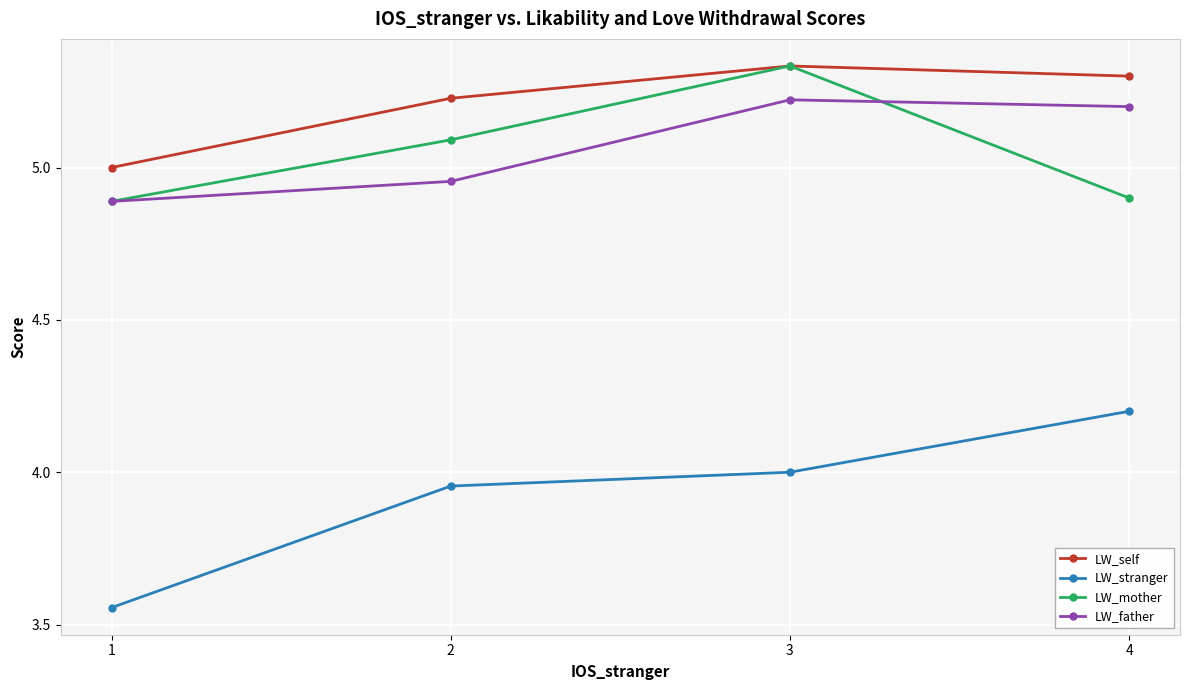

The LW_father series shows 4.9 at 1. True or false?

True